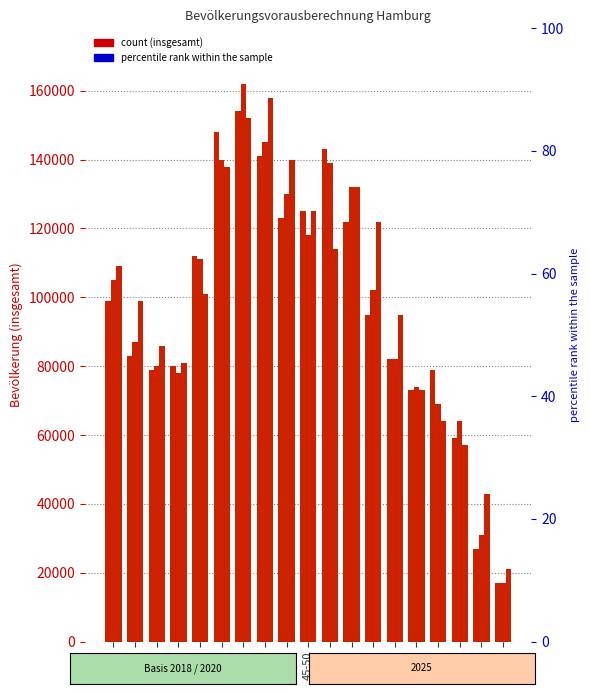

What is the highest value of the 2020 insgesamt series?

162000